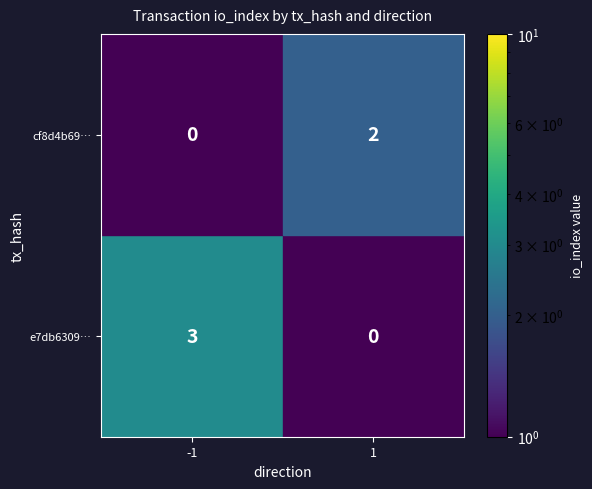

True or false: e7db6309… has a value of 2 at -1.

False